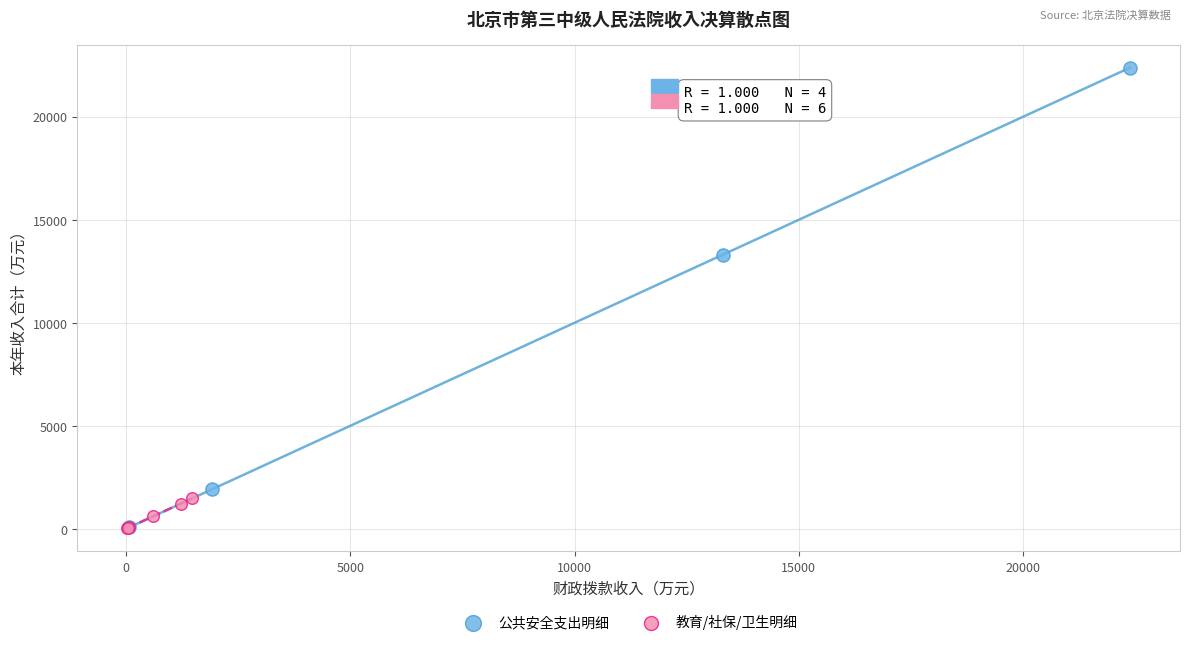

Which series contains the highest Y value?

公共安全支出明细